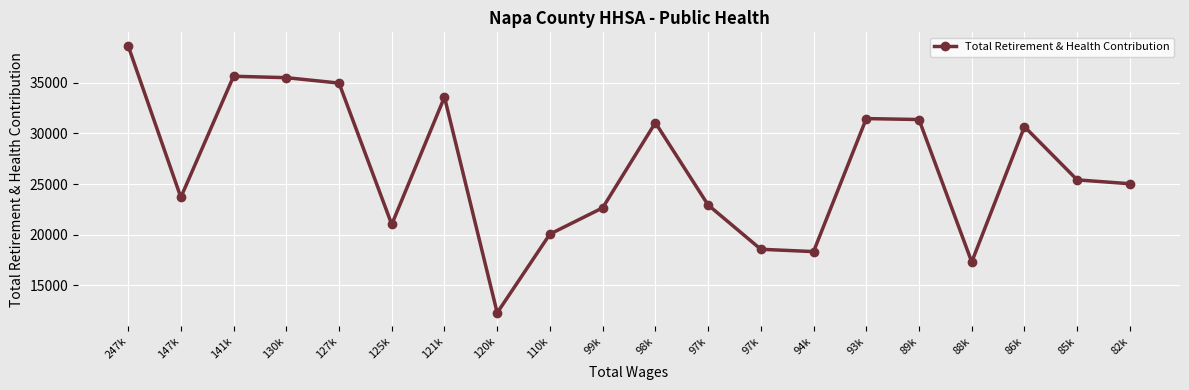

How many data points are less than 25414?

10